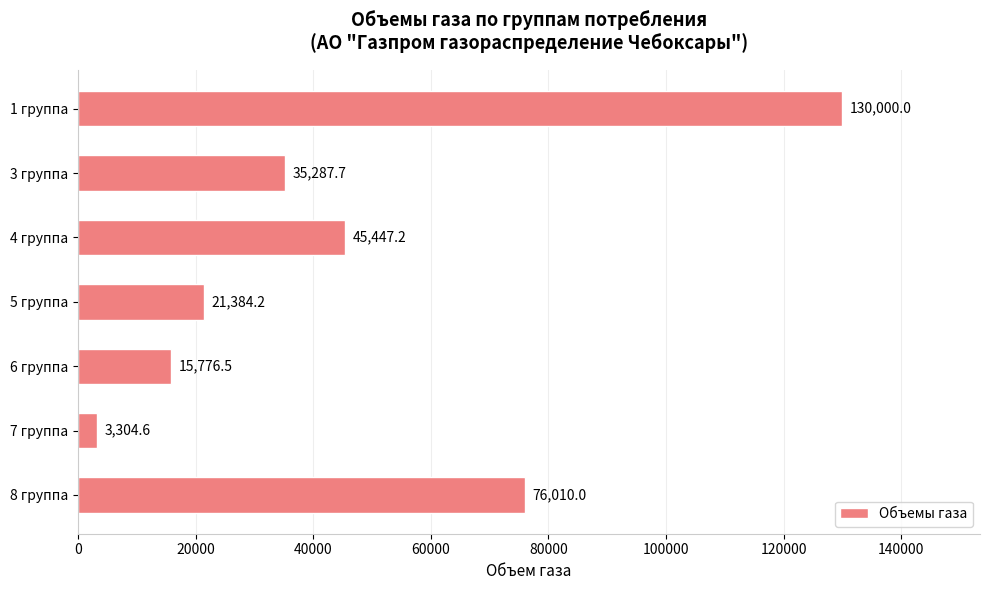

Where is the data nearest to the value 66652?

8 группа